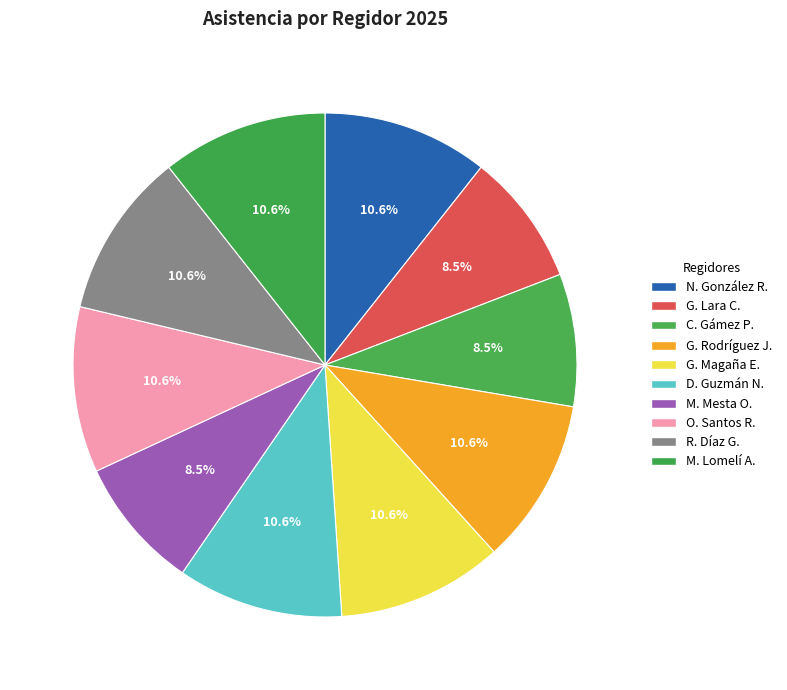

How many slices are in this pie chart?

10